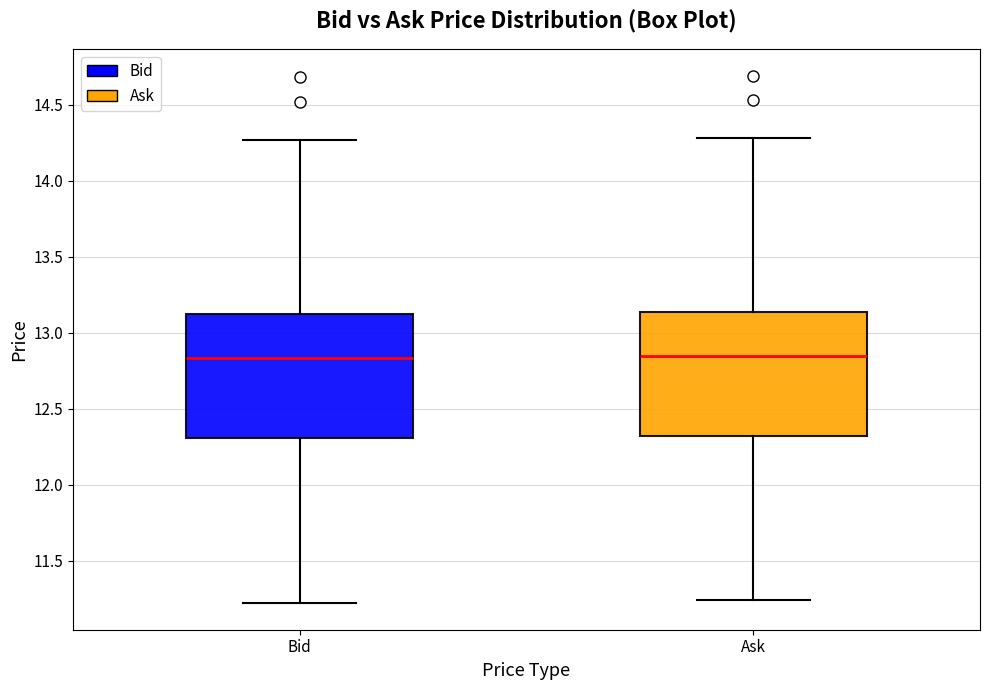

Where does the median line of the box for Ask sit on the y-axis? The values are not printed on the chart, so give them approximately, as read against the axis.

12.85